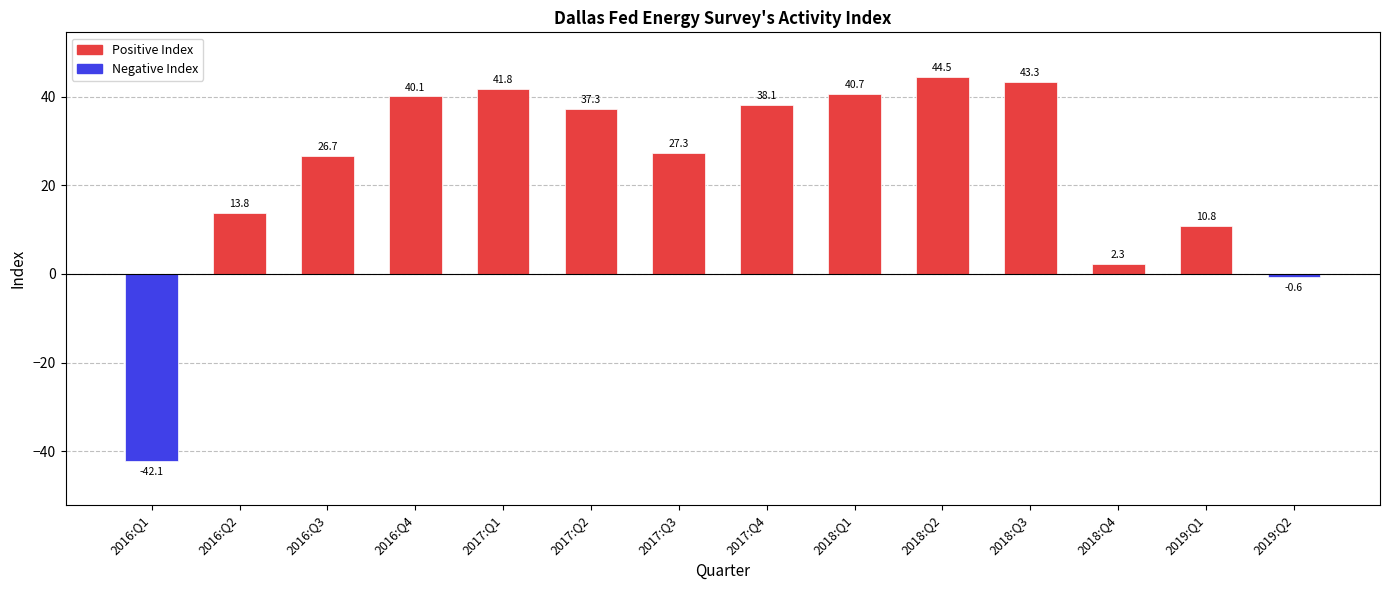

What is the label of the 9th bar from the right?

2017:Q2